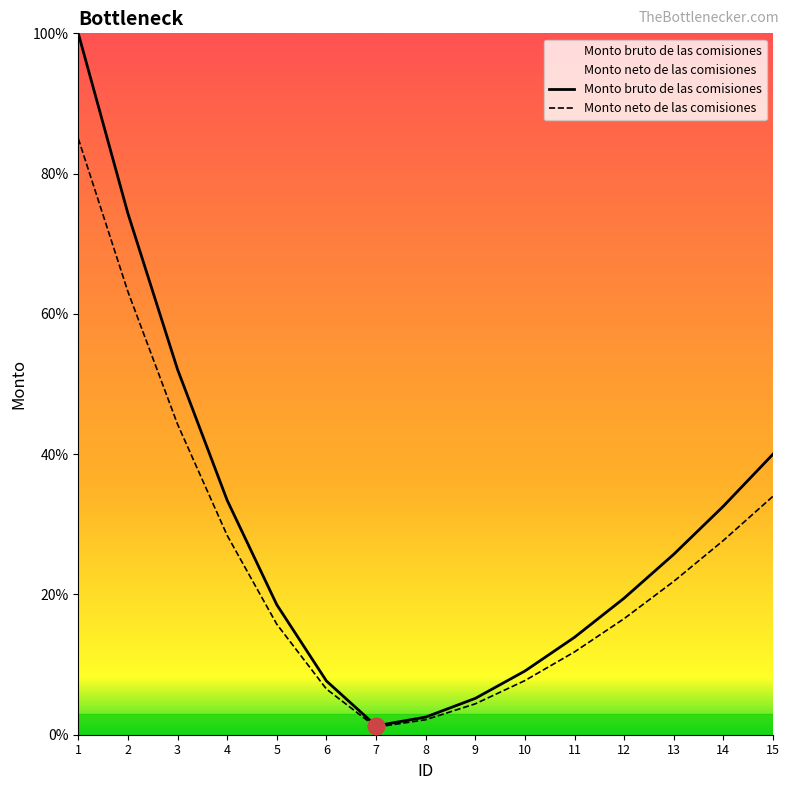

Rank the series at 15 from highest to lowest value.

Monto bruto de las comisiones, Monto neto de las comisiones